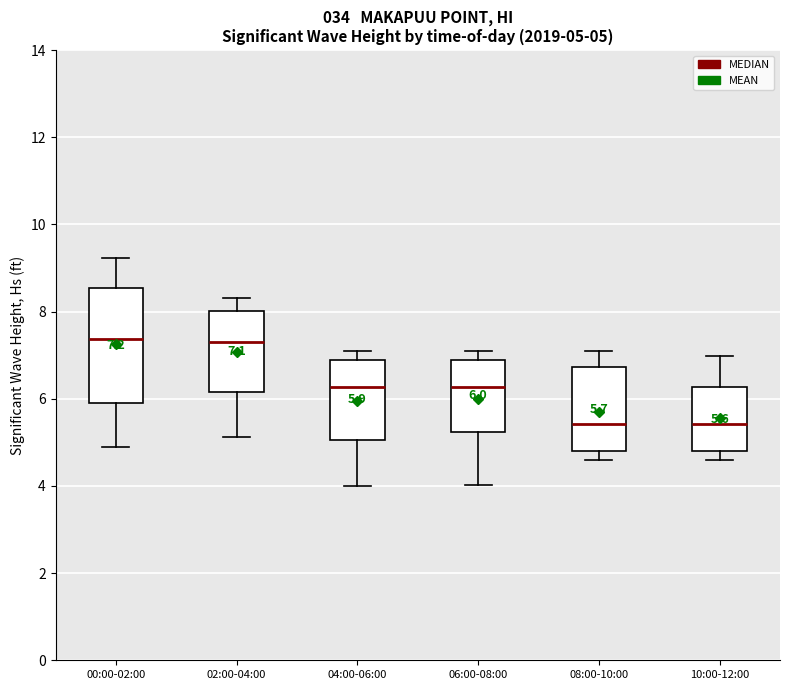

Which box is the tallest, from its lower edge to its upper edge?

00:00-02:00